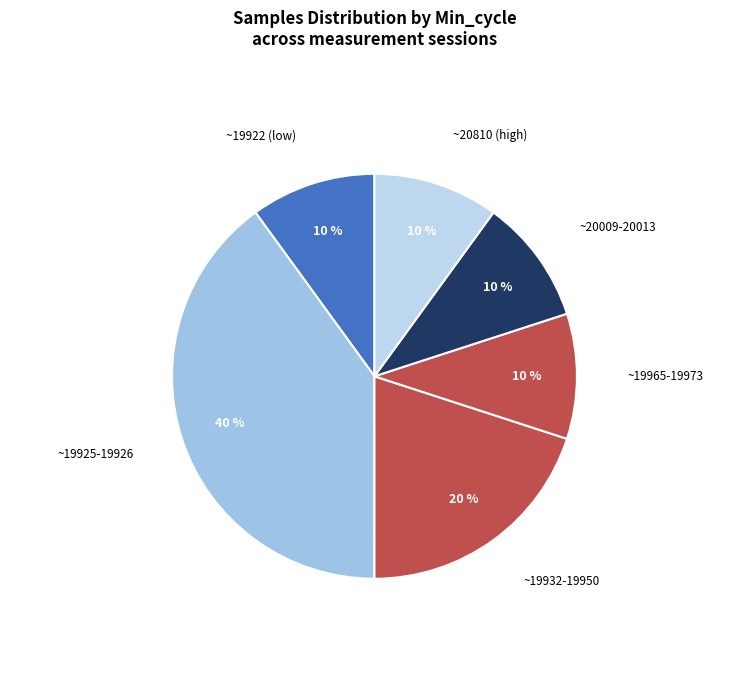

The ~19922 (low) slice represents 10% of the pie. True or false?

True